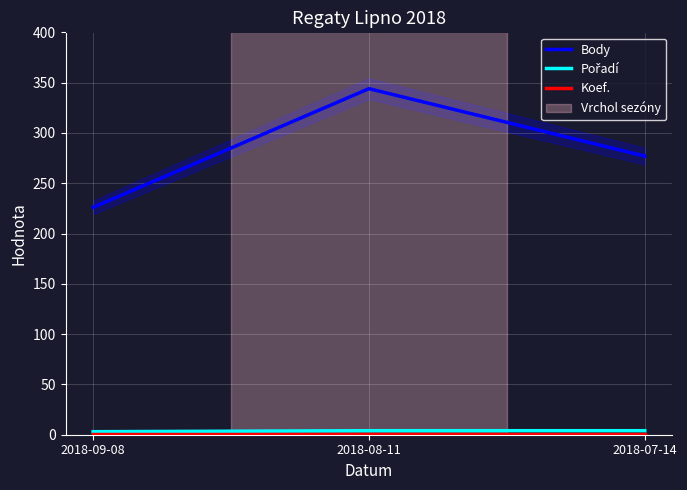

What is the total value across all series at 2018-09-08?

230